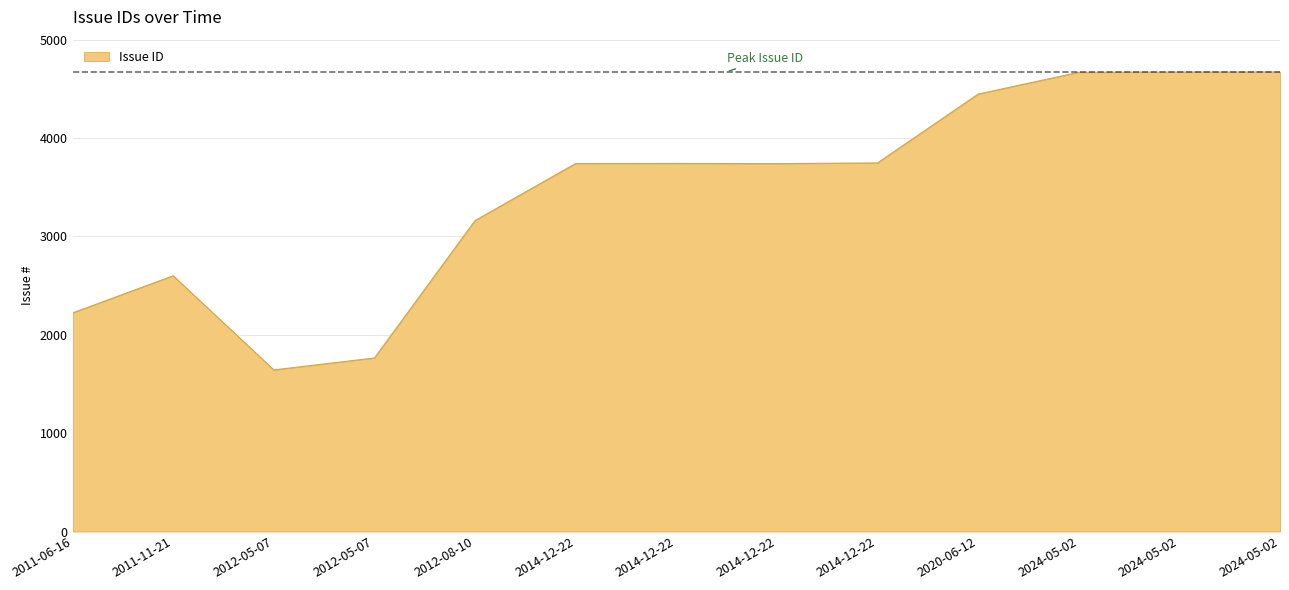

List the labels in order of value, smallest first.

2012-05-07, 2012-05-07, 2011-06-16, 2011-11-21, 2012-08-10, 2014-12-22, 2014-12-22, 2014-12-22, 2014-12-22, 2020-06-12, 2024-05-02, 2024-05-02, 2024-05-02